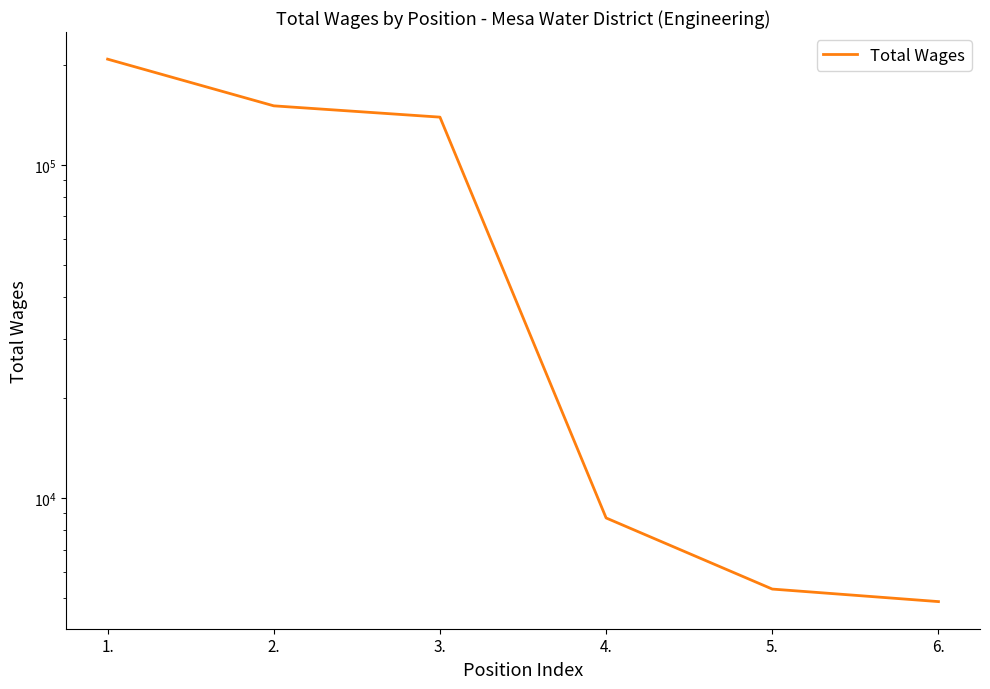

Reading left to right, what are all the values shown in this chart?

207748	150431	139126	8709	5327	4885